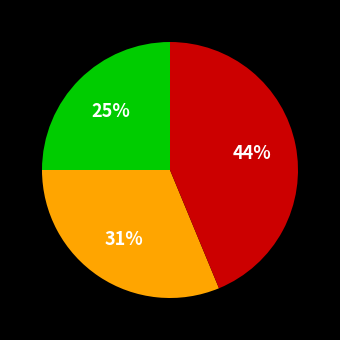

Does any single category account for the majority?

No